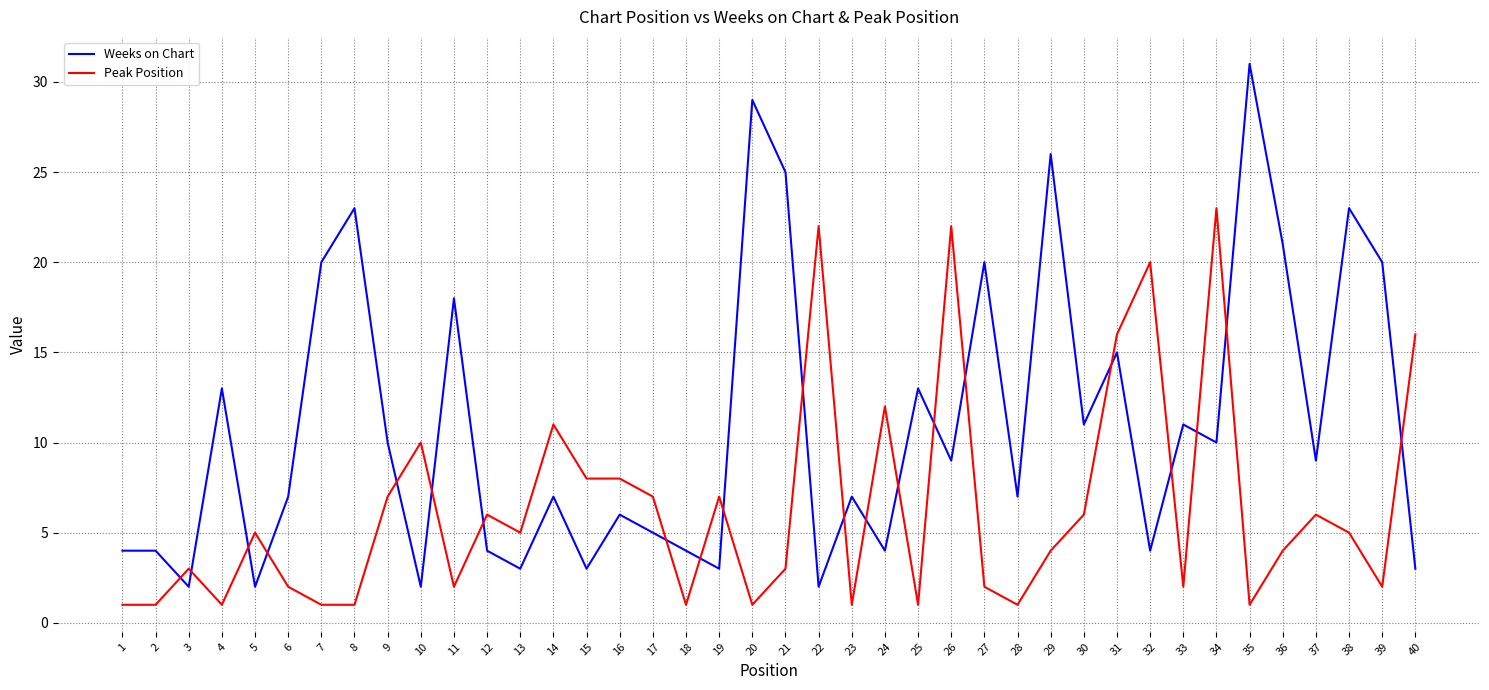

Is this an area chart (filled region under the line)?

No